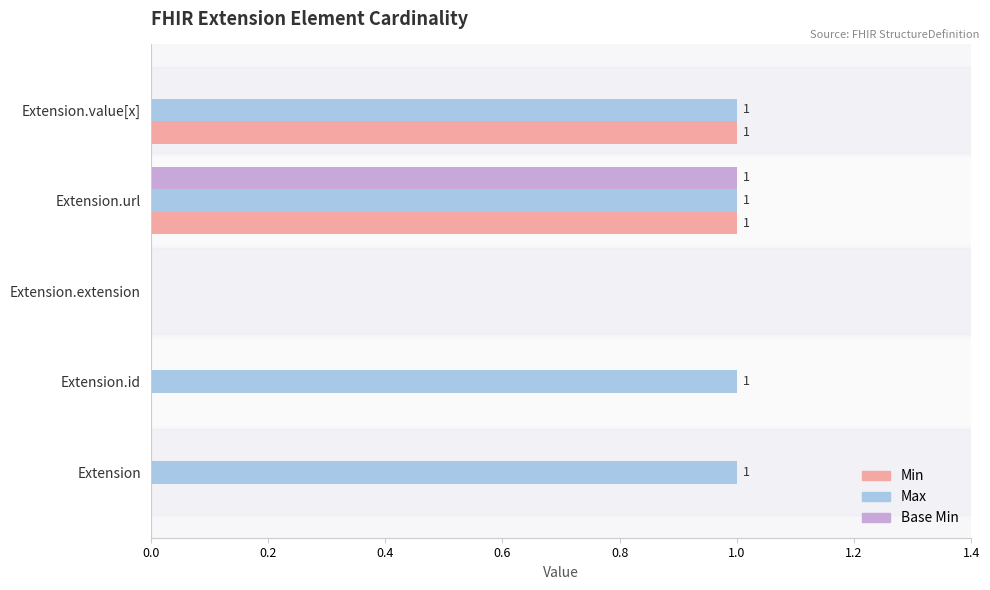

What are all the series names shown in the legend?

Min, Max, Base Min